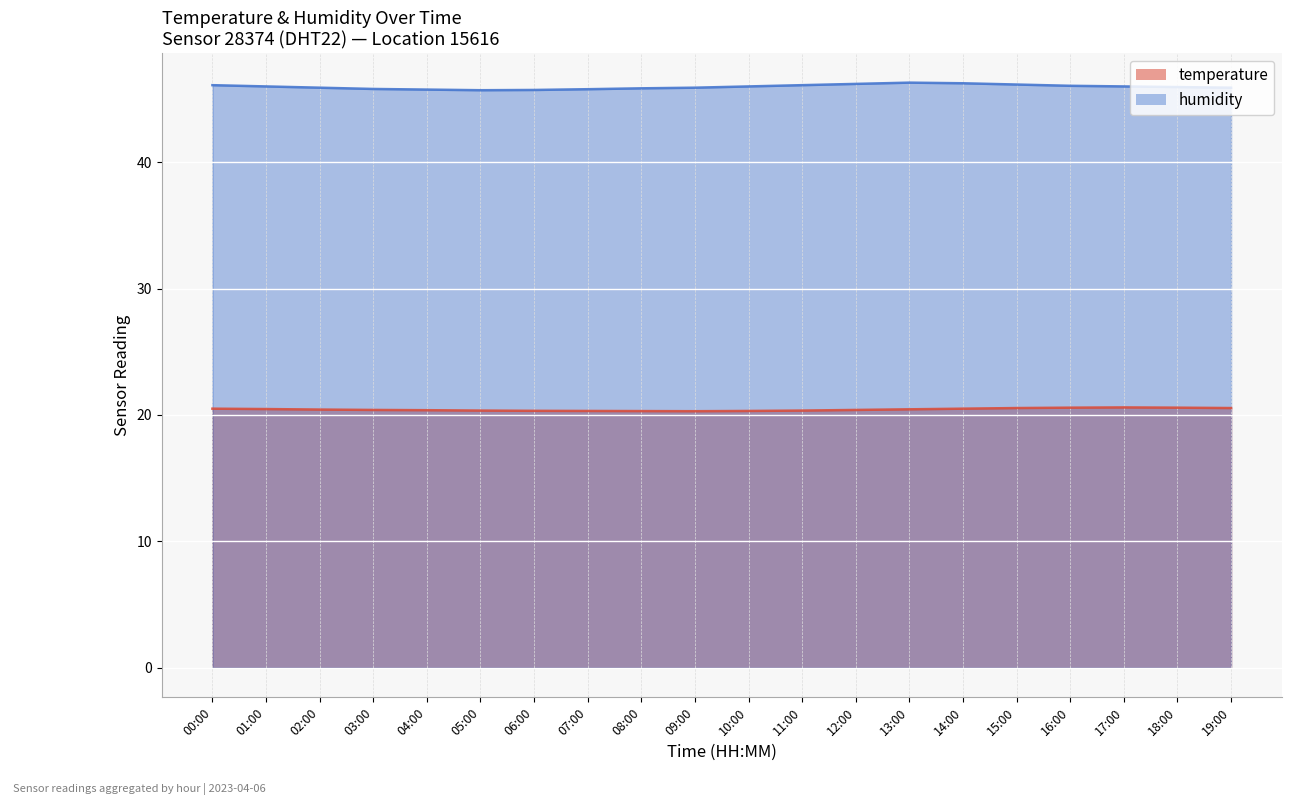

In temperature, how many points are higher than both neighbors (excluding endpoints)?

1